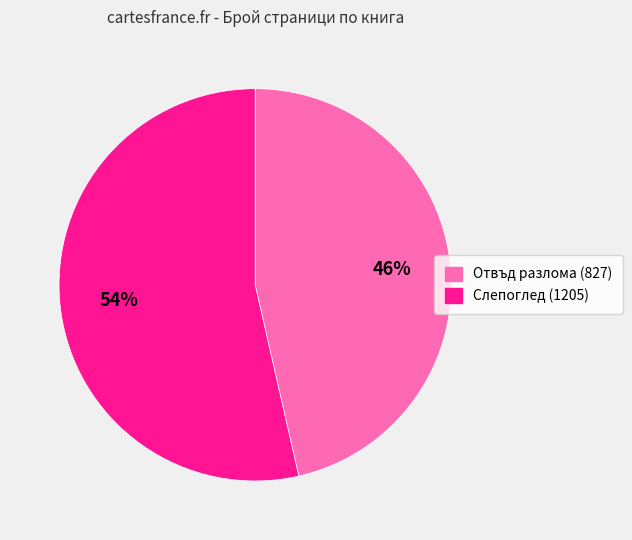

To the nearest percent, what portion does Отвъд разлома (827) represent?

46%